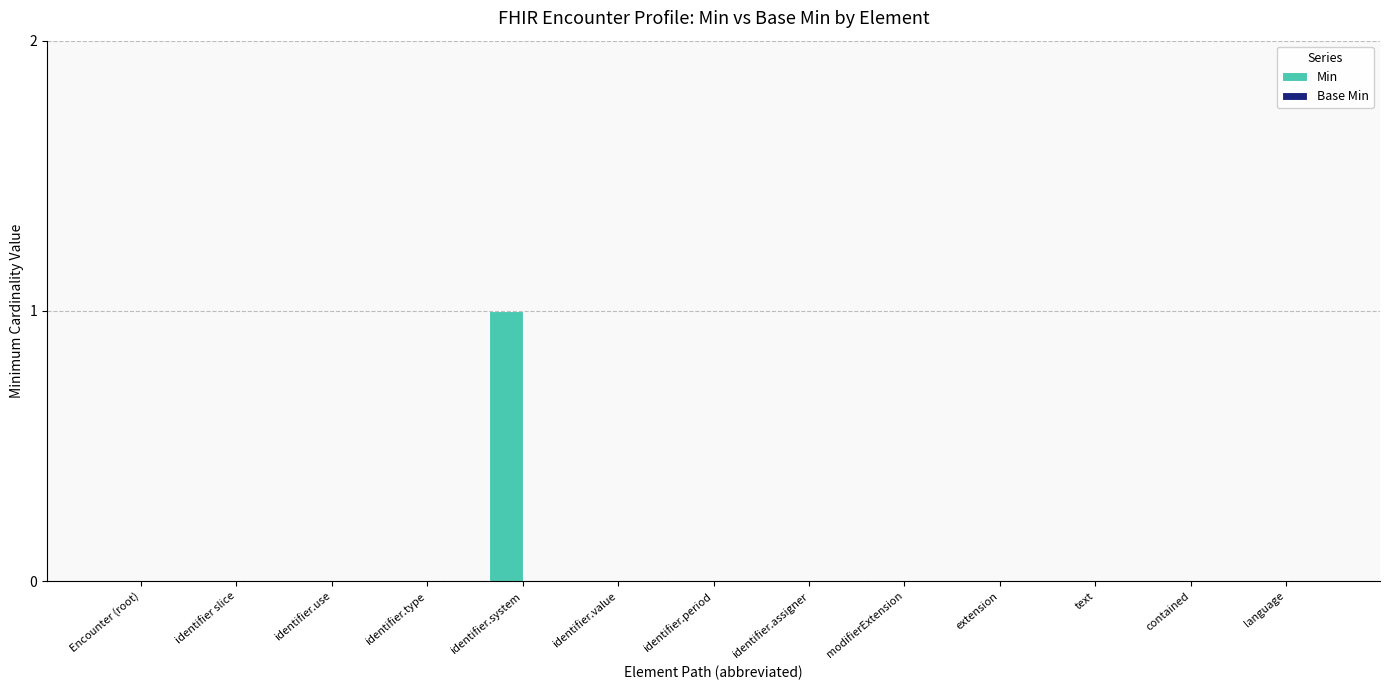

The chart shows a value of -1 at identifier.assigner. True or false?

False